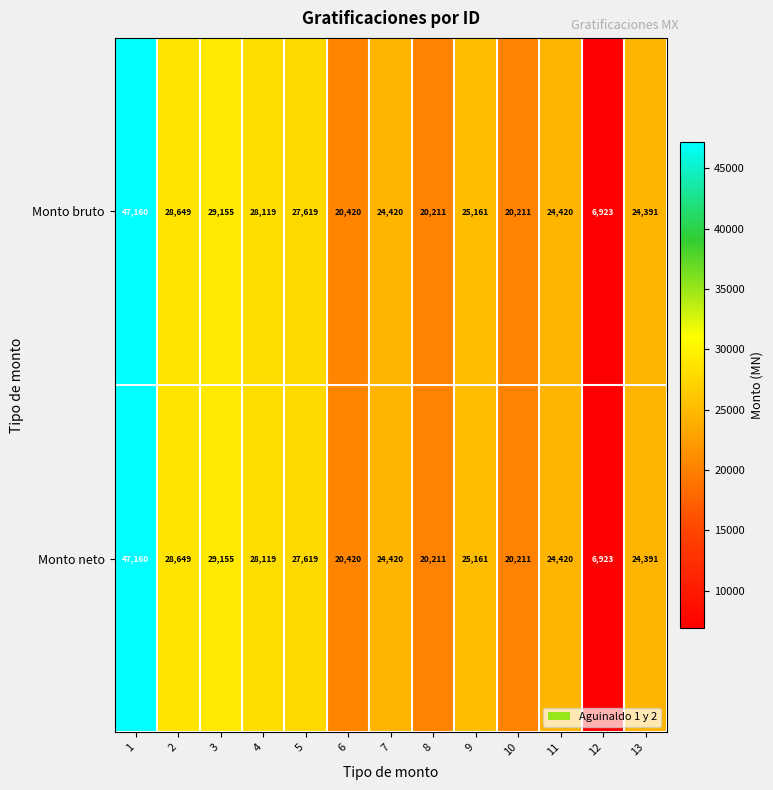

Read the Monto neto value at 3.

29155